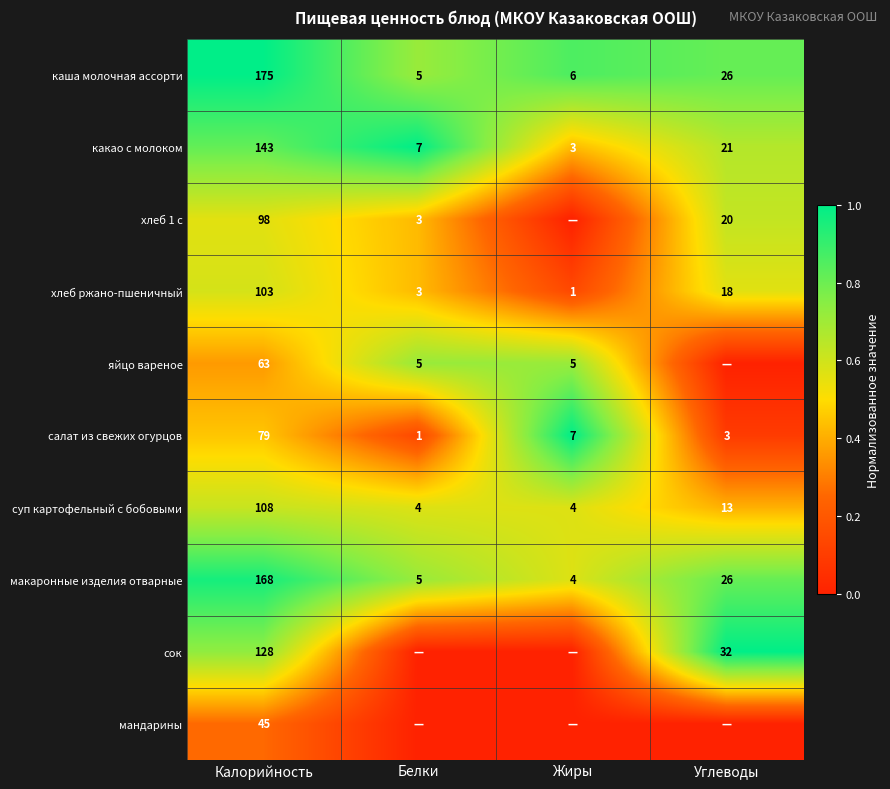

The макаронные изделия отварные series shows 7 at Белки. True or false?

False